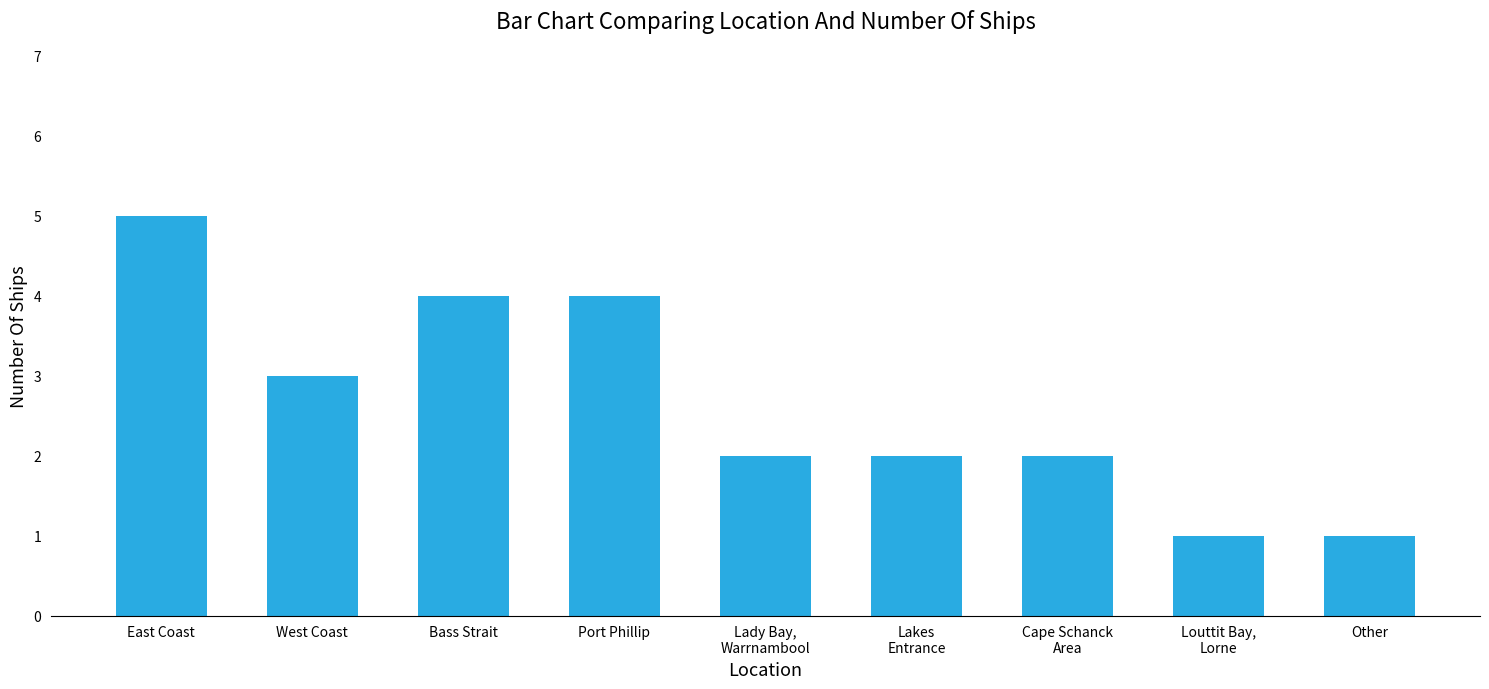

Between Lady Bay,
Warrnambool and Louttit Bay,
Lorne, which is larger?

Lady Bay,
Warrnambool